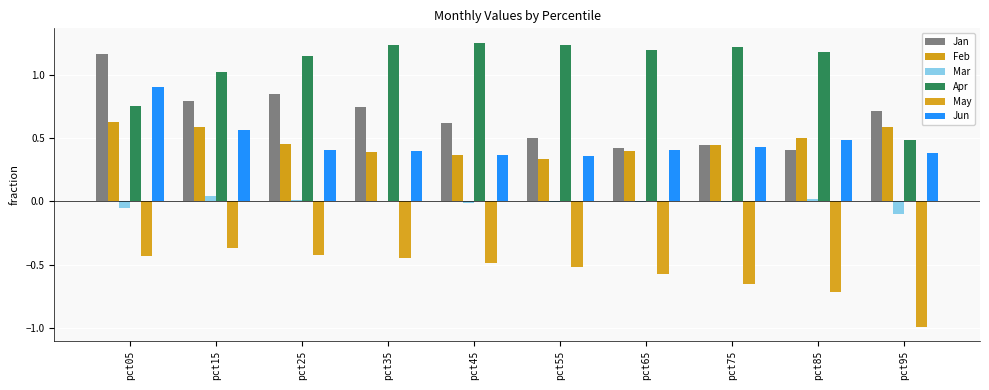

How many values in the Apr series exceed 1?

8